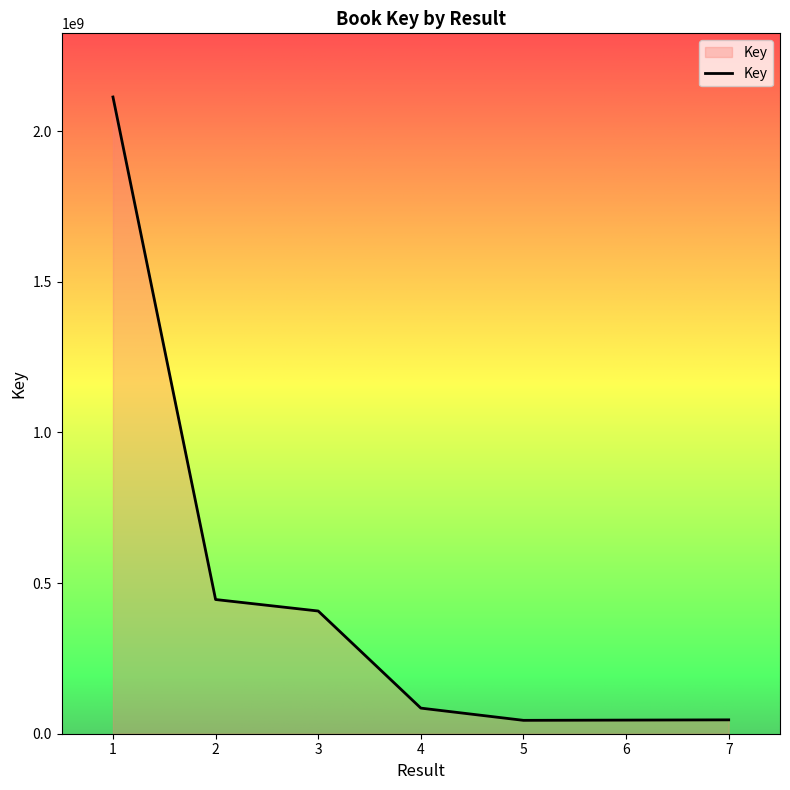

What is the maximum value shown in the chart?

2113099438